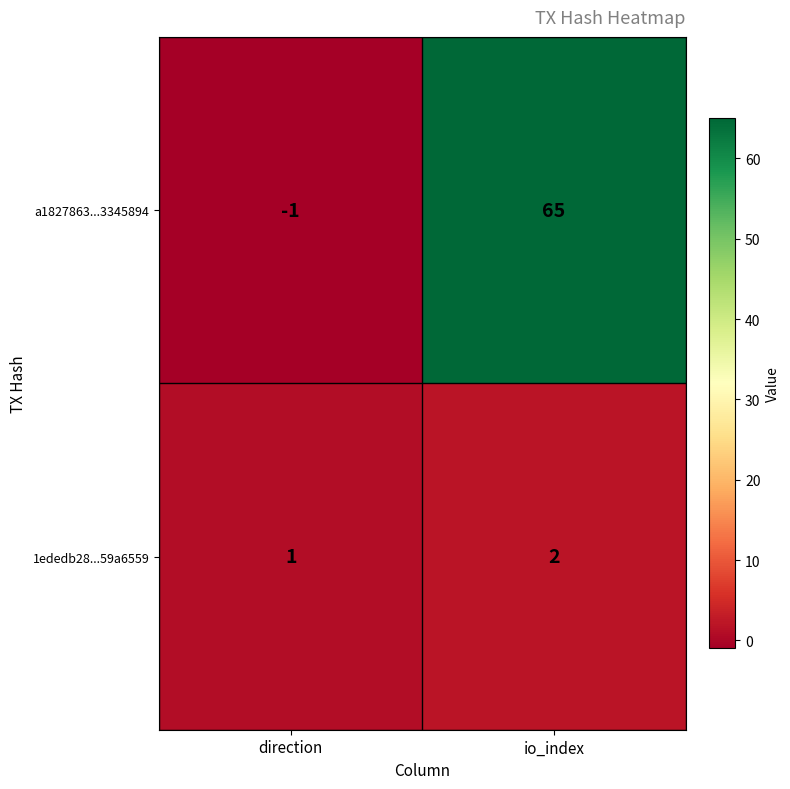

Which series changed the most between direction and io_index?

a1827863...3345894